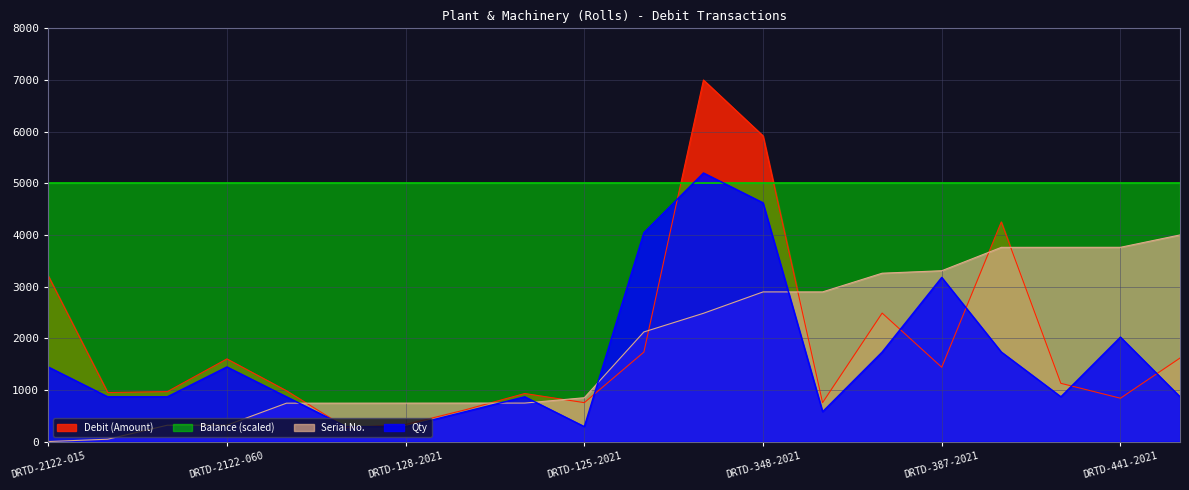

Reading left to right, extract all data points from this chart.

Debit (Amount): DRTD-2122-015=3212.9	DRTD-2122-016=949.4	DRTD-2122-059=966.3	DRTD-2122-060=1599.7	DRTD-126-2021=983.4	DRTD-127-2021=270.4	DRTD-128-2021=328.5	DRTD-129-2021=613.7	DRTD-130-2021=929.7	DRTD-125-2021=753.0	DRTD-248-2021=1732.0	DRTD-292-2021=7000.0	DRTD-348-2021=5918.9	DRTD-349-2021=753.5	DRTD-386-2021=2487.1	DRTD-387-2021=1438.8	DRTD-439-2021=4252.1	DRTD-440-2021=1127.5	DRTD-441-2021=838.8	DRTD-480-2021=1616.5
Qty: DRTD-2122-015=1444.4	DRTD-2122-016=866.7	DRTD-2122-059=866.7	DRTD-2122-060=1444.4	DRTD-126-2021=866.7	DRTD-127-2021=288.9	DRTD-128-2021=288.9	DRTD-129-2021=577.8	DRTD-130-2021=866.7	DRTD-125-2021=288.9	DRTD-248-2021=4044.4	DRTD-292-2021=5200.0	DRTD-348-2021=4622.2	DRTD-349-2021=577.8	DRTD-386-2021=1733.3	DRTD-387-2021=3177.8	DRTD-439-2021=1733.3	DRTD-440-2021=866.7	DRTD-441-2021=2022.2	DRTD-480-2021=866.7
Serial: DRTD-2122-015=0.0	DRTD-2122-016=45.3	DRTD-2122-059=316.1	DRTD-2122-060=316.6	DRTD-126-2021=742.9	DRTD-127-2021=743.4	DRTD-128-2021=743.9	DRTD-129-2021=744.4	DRTD-130-2021=744.9	DRTD-125-2021=848.4	DRTD-248-2021=2122.0	DRTD-292-2021=2482.9	DRTD-348-2021=2896.8	DRTD-349-2021=2897.3	DRTD-386-2021=3259.2	DRTD-387-2021=3307.1	DRTD-439-2021=3759.6	DRTD-440-2021=3760.1	DRTD-441-2021=3760.6	DRTD-480-2021=4000.0